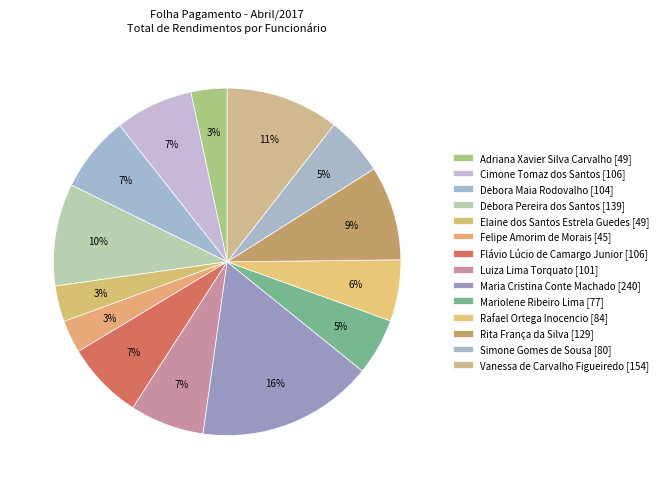

Combined, what portion of the pie is Debora Pereira dos Santos and Debora Maia Rodovalho?

16.6%